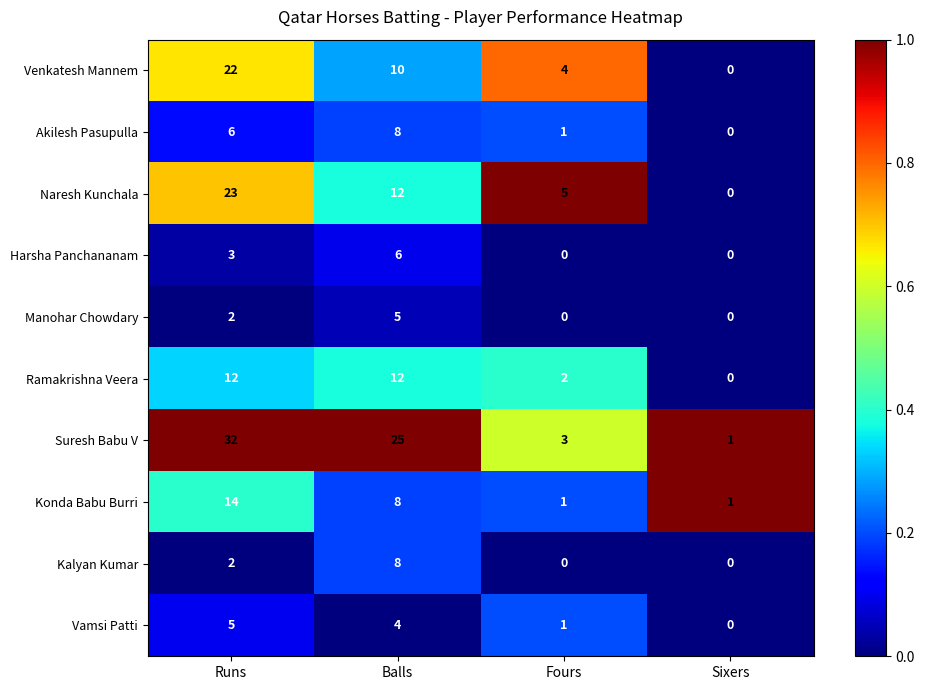

What is the difference between the second highest and minimum values in the Akilesh Pasupulla series?

6